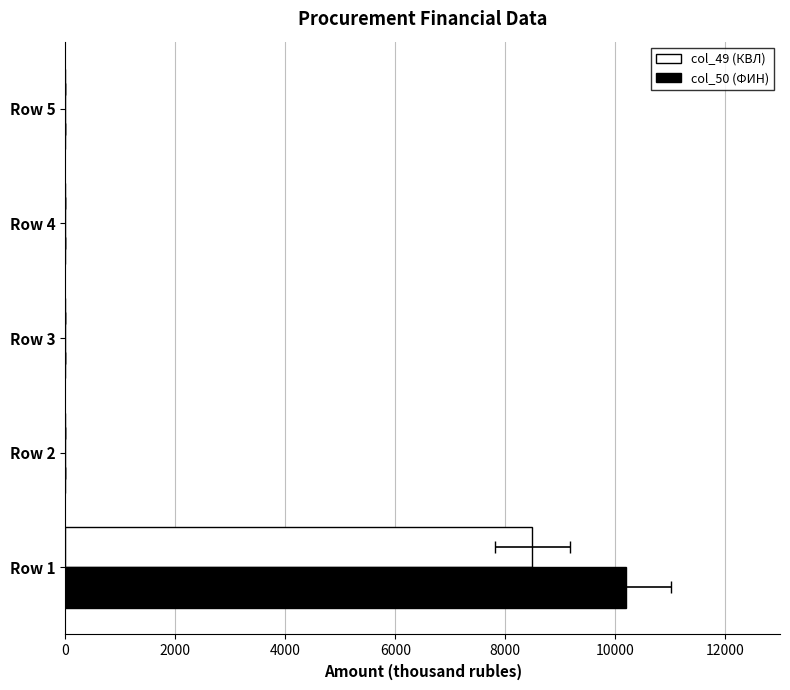

What is the highest value of the col_49 (КВЛ) series?

8497.0